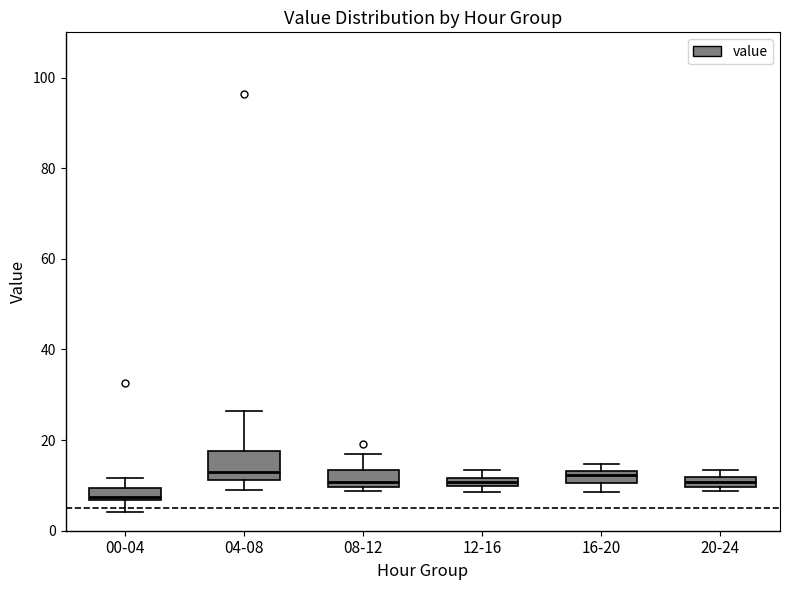

Which box's median line is the lowest?

00-04